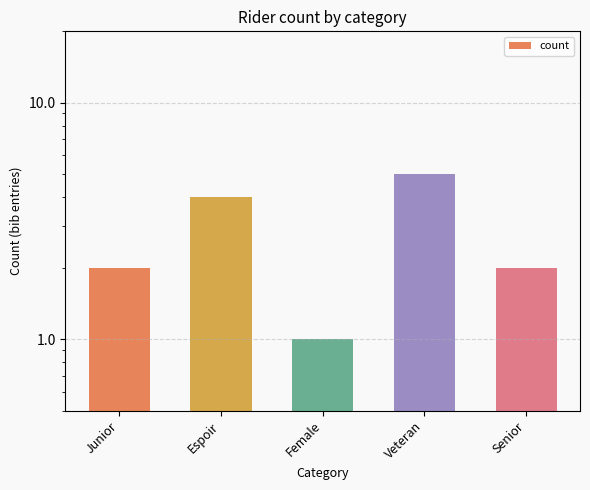

Reading left to right, list all the values displayed in this chart.

Junior=2	Espoir=4	Female=1	Veteran=5	Senior=2